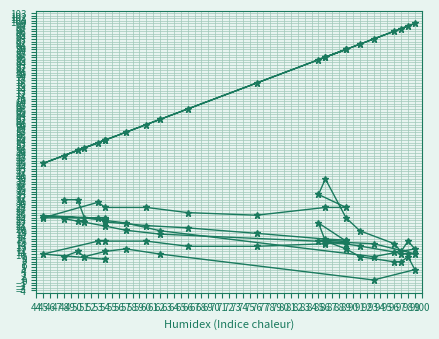

True or false: Wind speed (km/h) and Humidity (%) intersect in this chart.

False